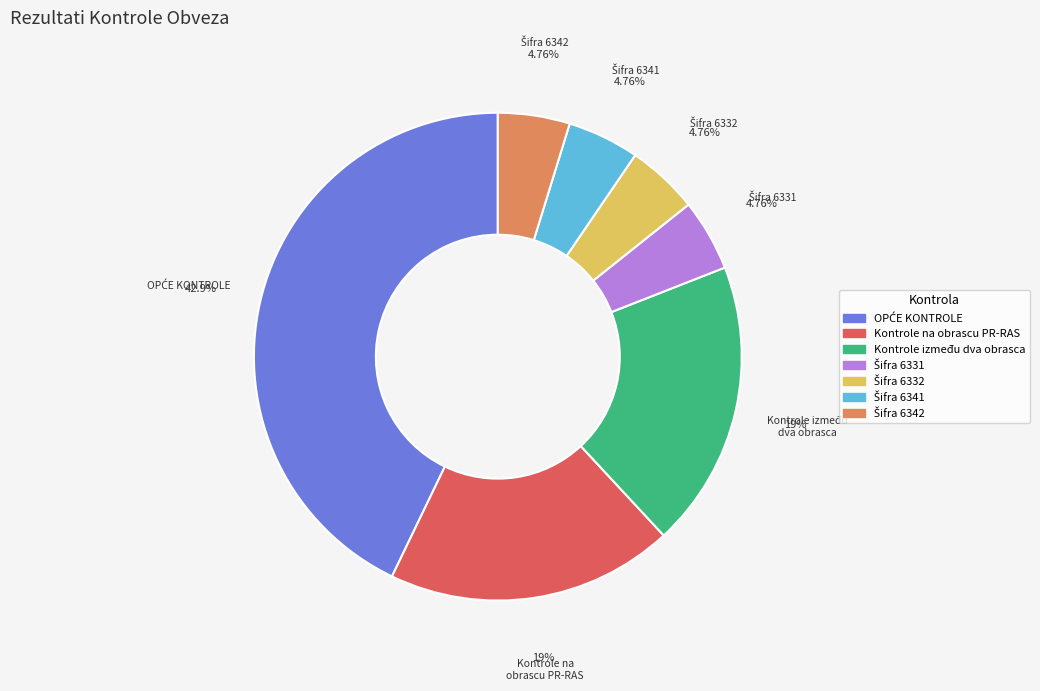

Is there a majority slice in this chart?

No